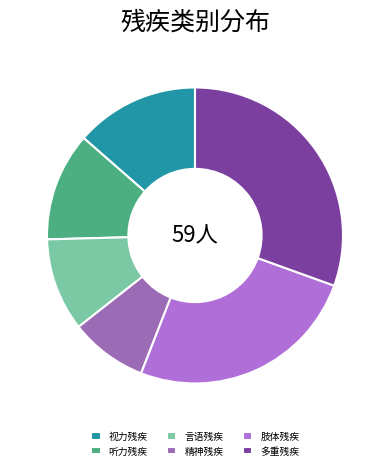

Is it true that 肢体残疾 is 25% of the pie?

True